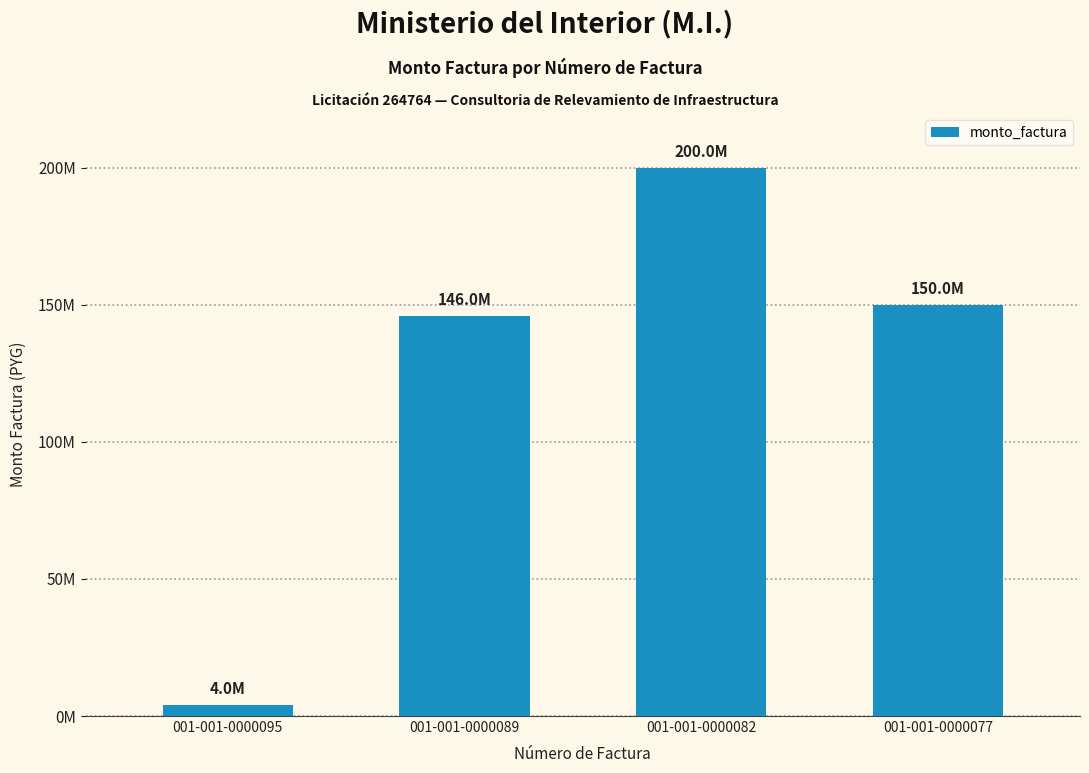

Does the chart contain any negative values?

No